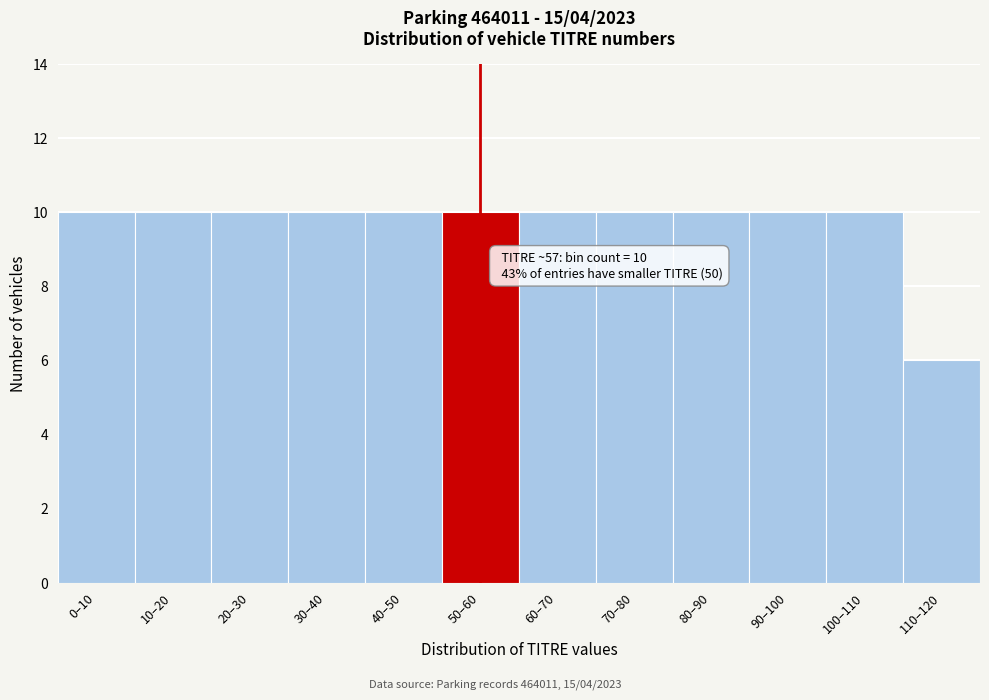

Reading left to right, list all the values displayed in this chart.

0–10=10	10–20=10	20–30=10	30–40=10	40–50=10	50–60=10	60–70=10	70–80=10	80–90=10	90–100=10	100–110=10	110–120=6